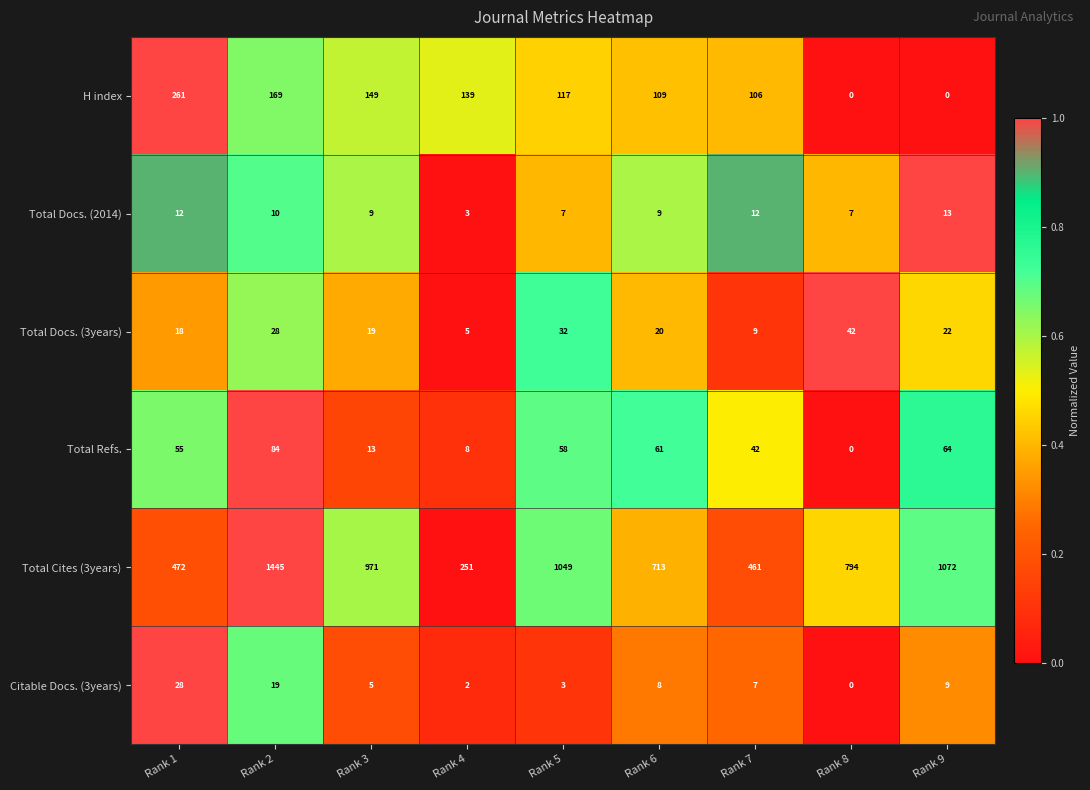

What is the difference between the maximum and minimum values in the Citable Docs. (3years) series?

28